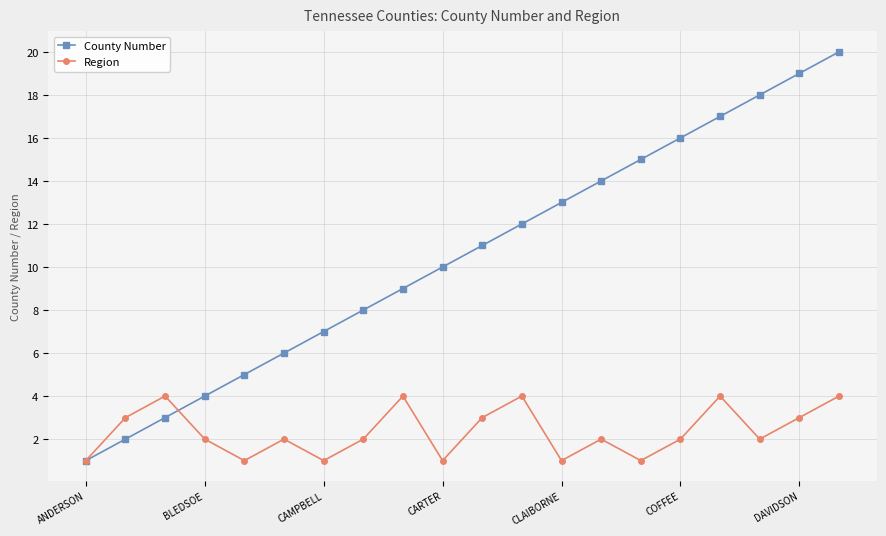

What is the value of the Region point at the 3rd from the left?

4